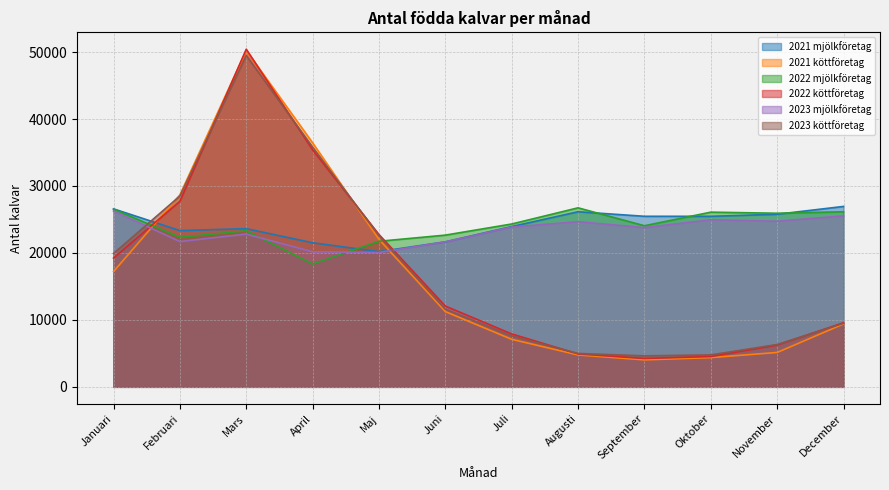

What position from the left is Augusti?

8